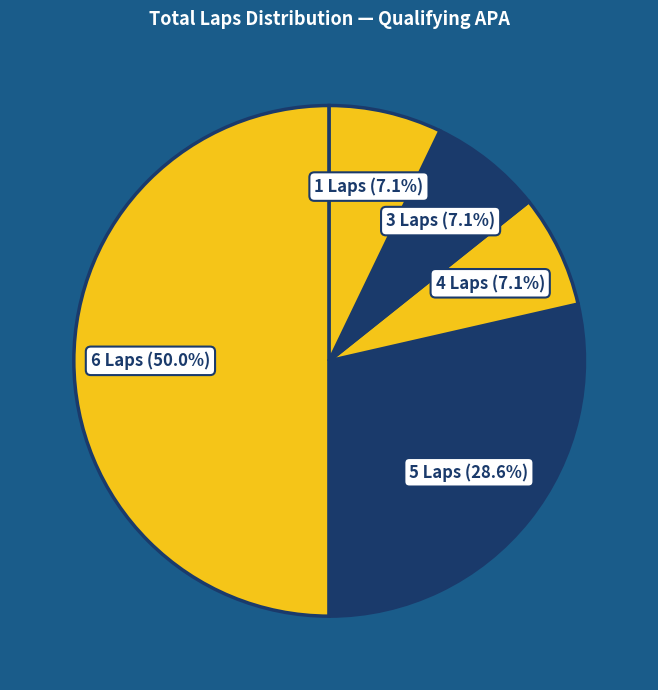

How many segments does this pie chart have?

5